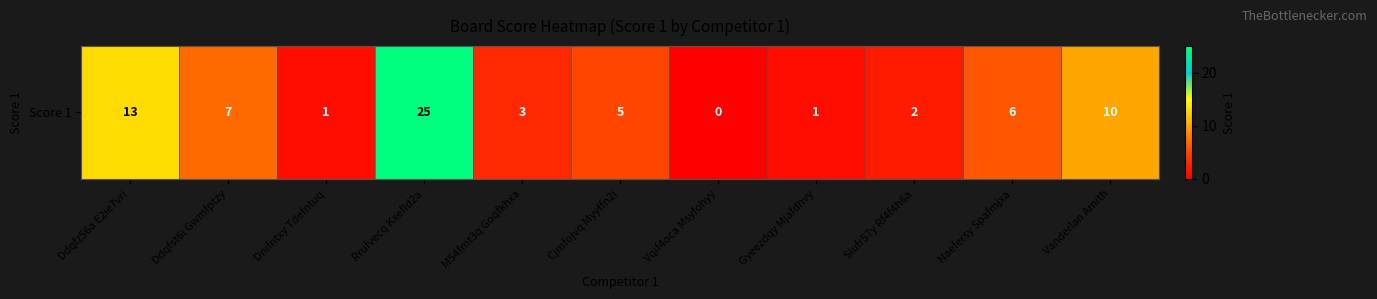

What value does the data have at Ddqfst6i Gwmfptzy, to the nearest 10?

10